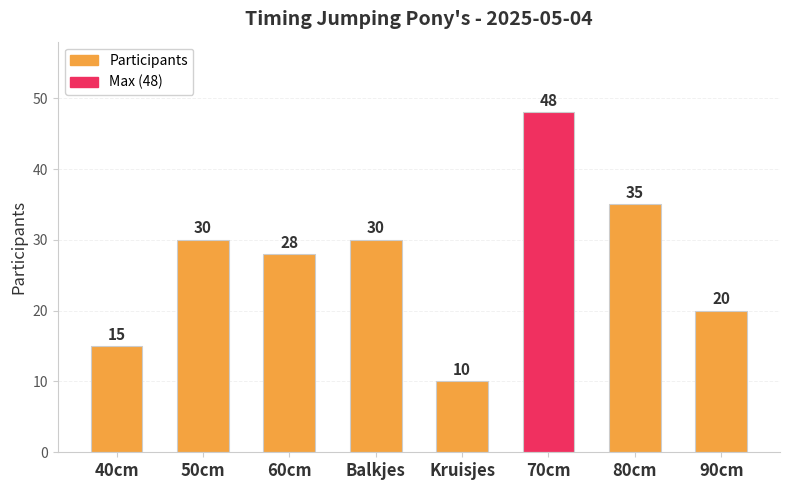

How many categories are shown in the chart?

8